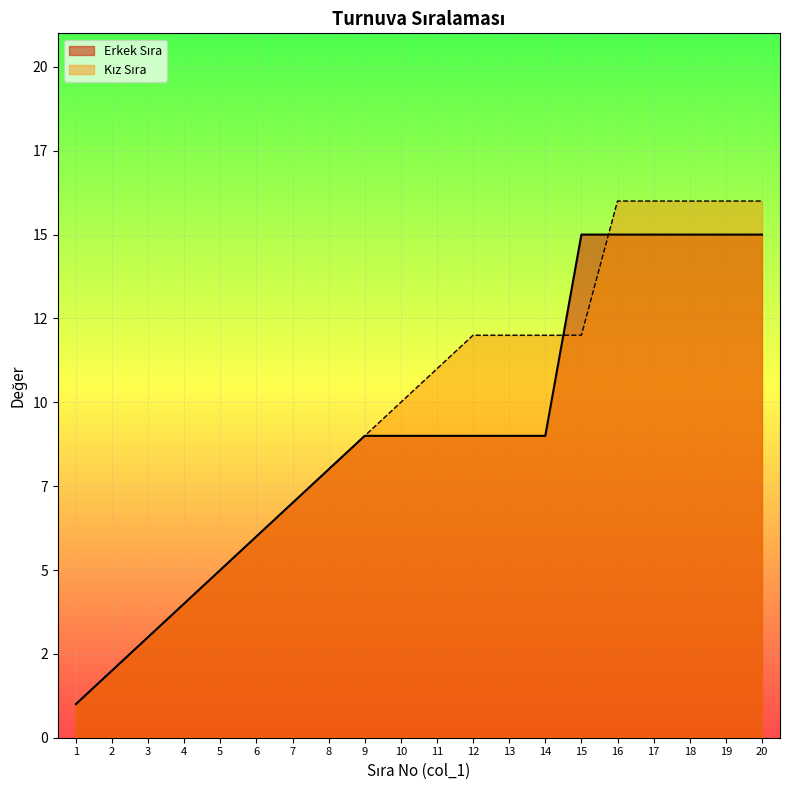

Rank the categories by value from highest to lowest.

16, 17, 18, 19, 20, 12, 13, 14, 15, 11, 10, 9, 8, 7, 6, 5, 4, 3, 2, 1